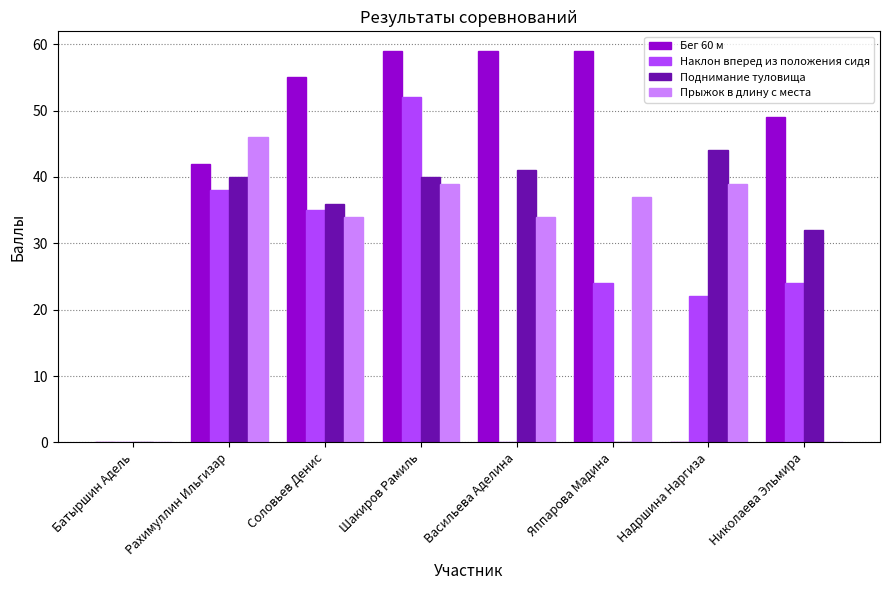

What value does the Прыжок в длину с места series have at Васильева Аделина, to the nearest 10?

30